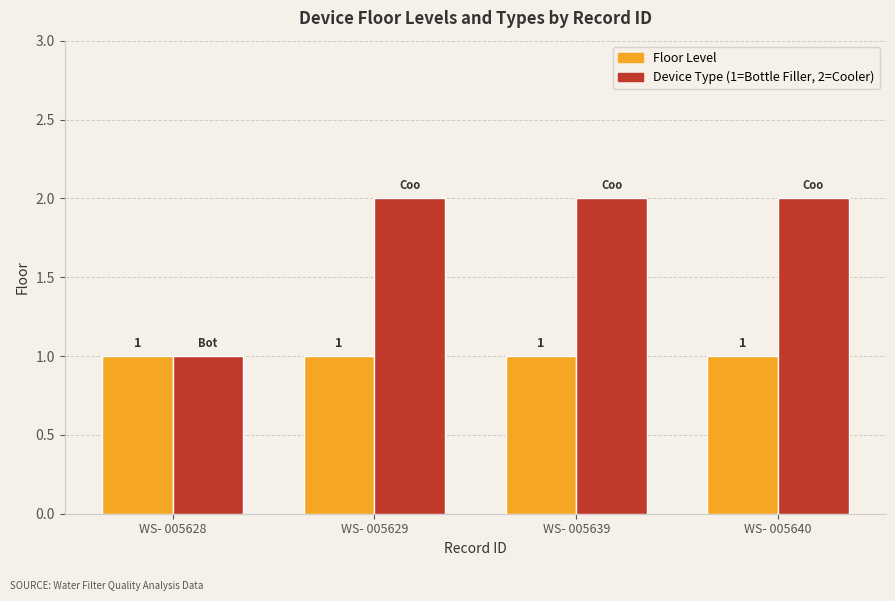

Which series has the widest spread of values?

Device Type (1=Bottle Filler, 2=Cooler)